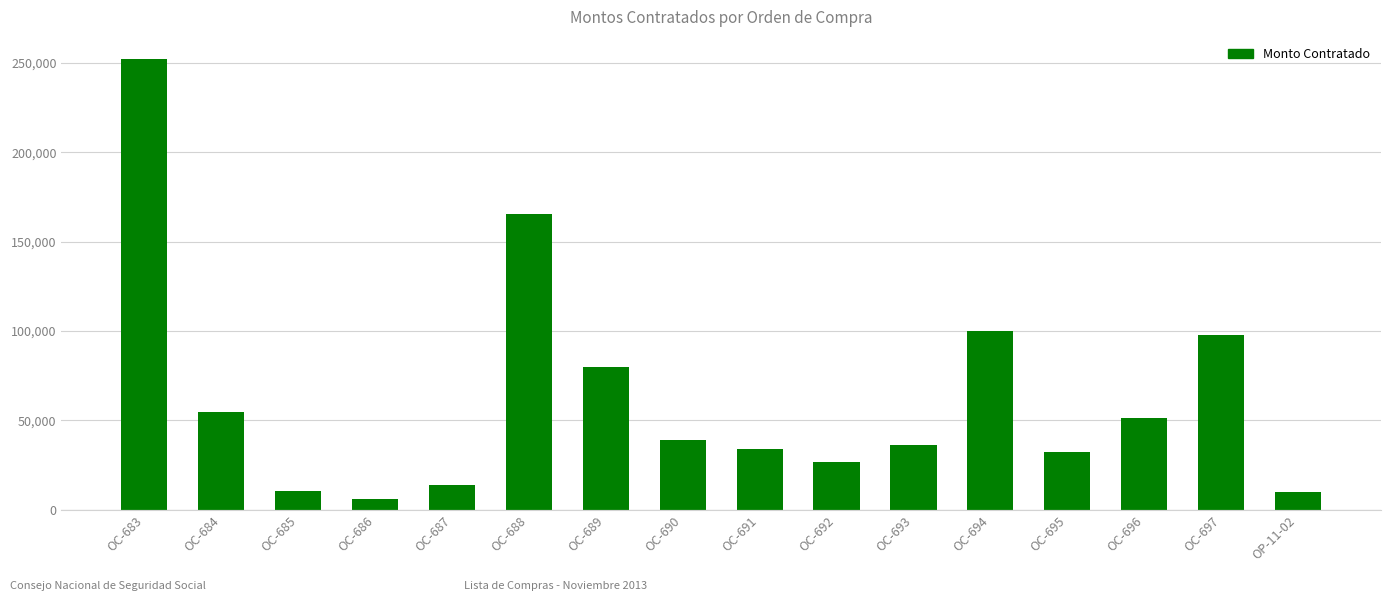

What is the approximate value at OC-697?

98093.4